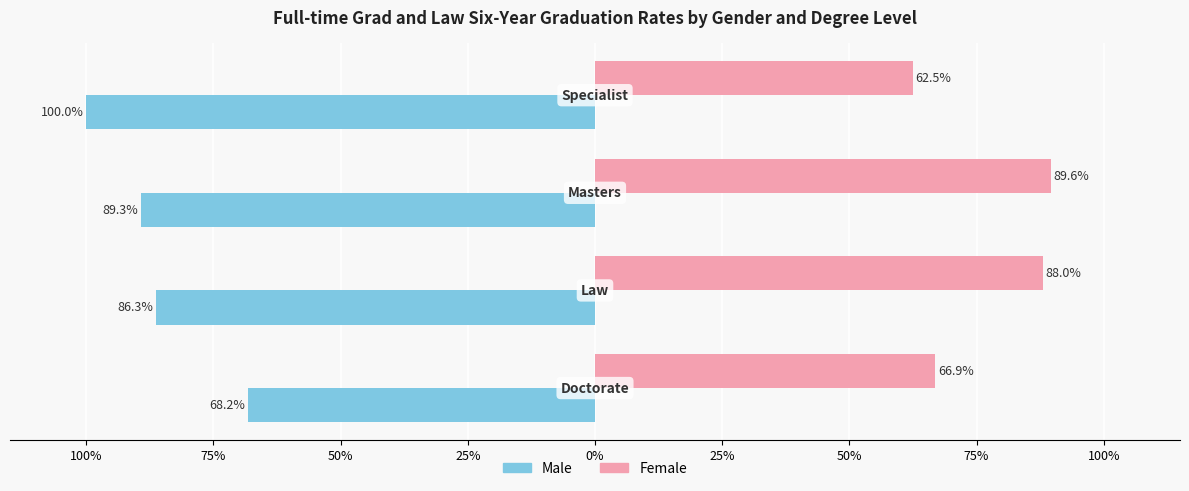

What are all the series names shown in the legend?

Male, Female